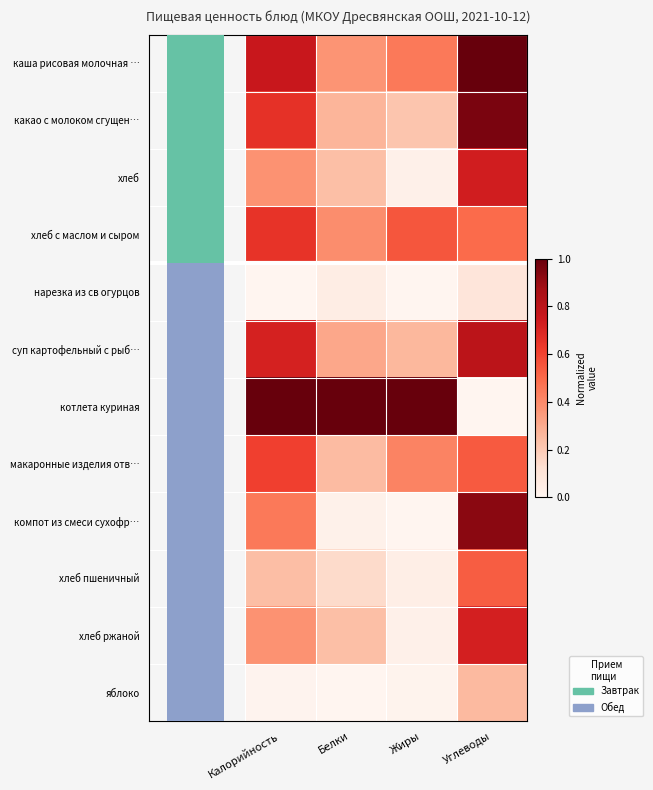

How many values in компот из смеси сухофр… are above zero?

3